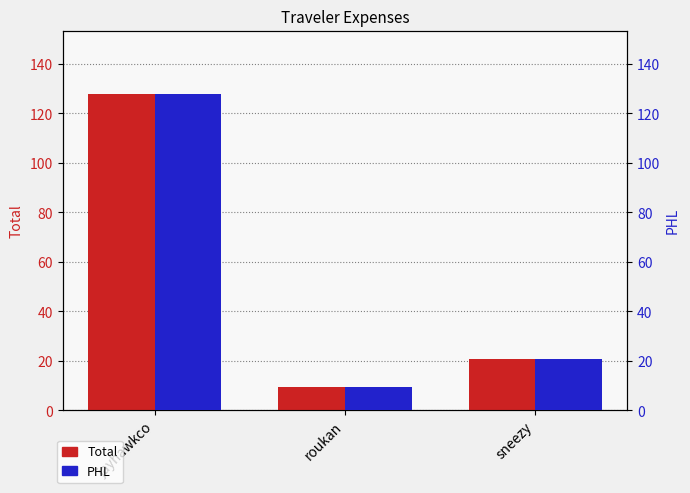

Where is PHL nearest to the value 68?

sneezy